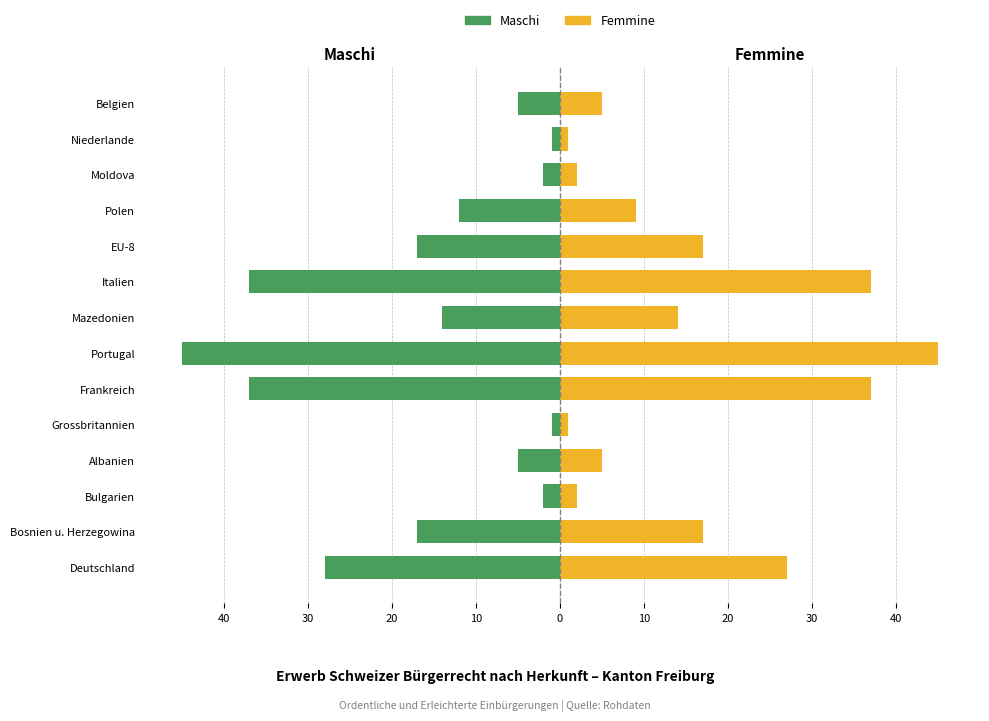

What are all the series names shown in the legend?

Maschi, Femmine